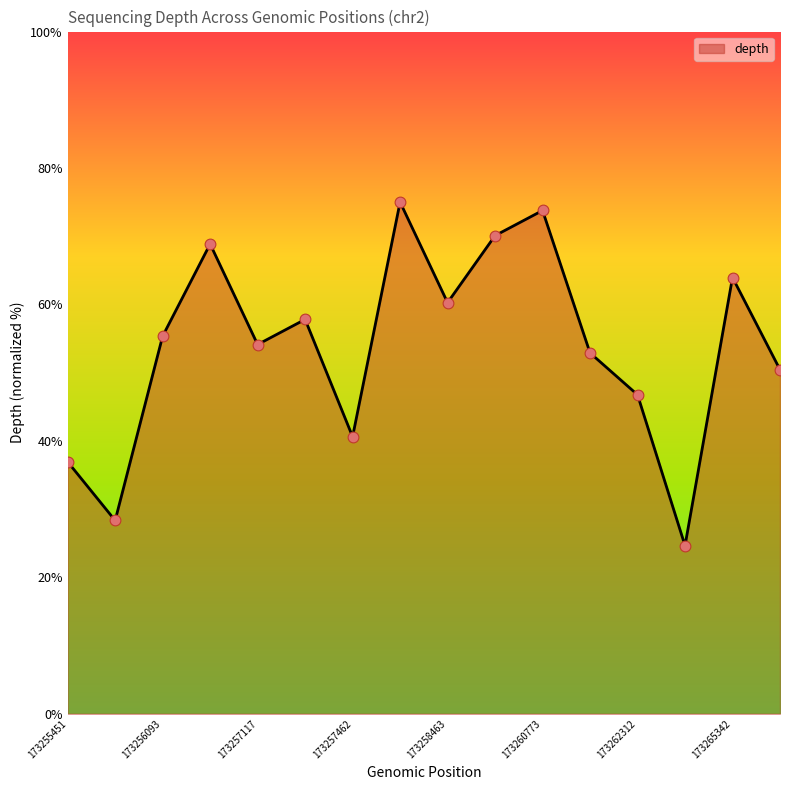

What is the smallest value displayed?

24.6